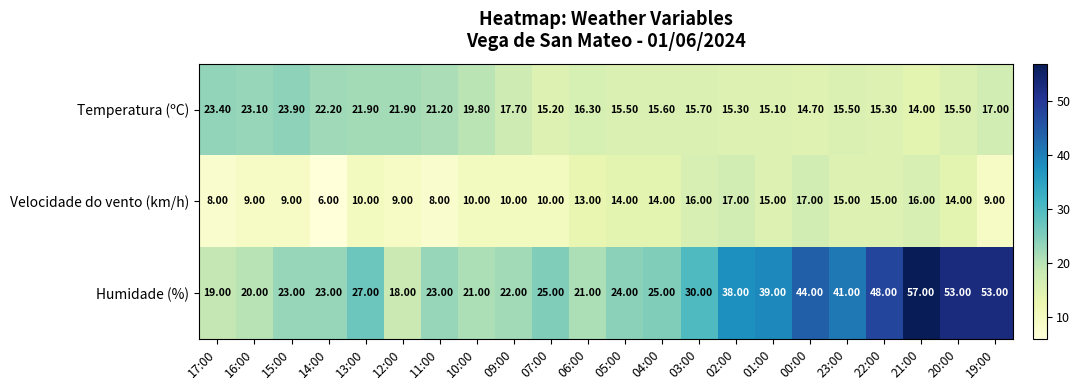

Which series has the largest total across all categories?

Humidade (%)